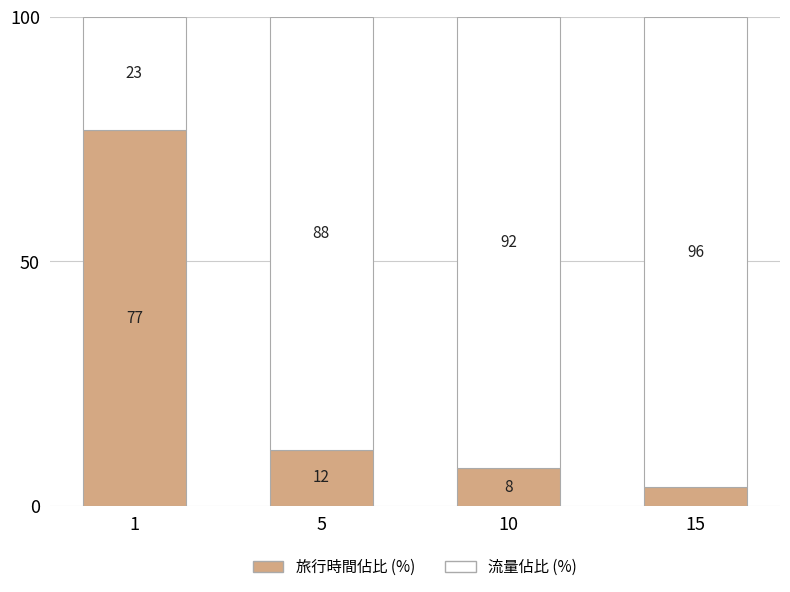

True or false: 旅行時間佔比 (%) has a value of 4.1 at 10.

False